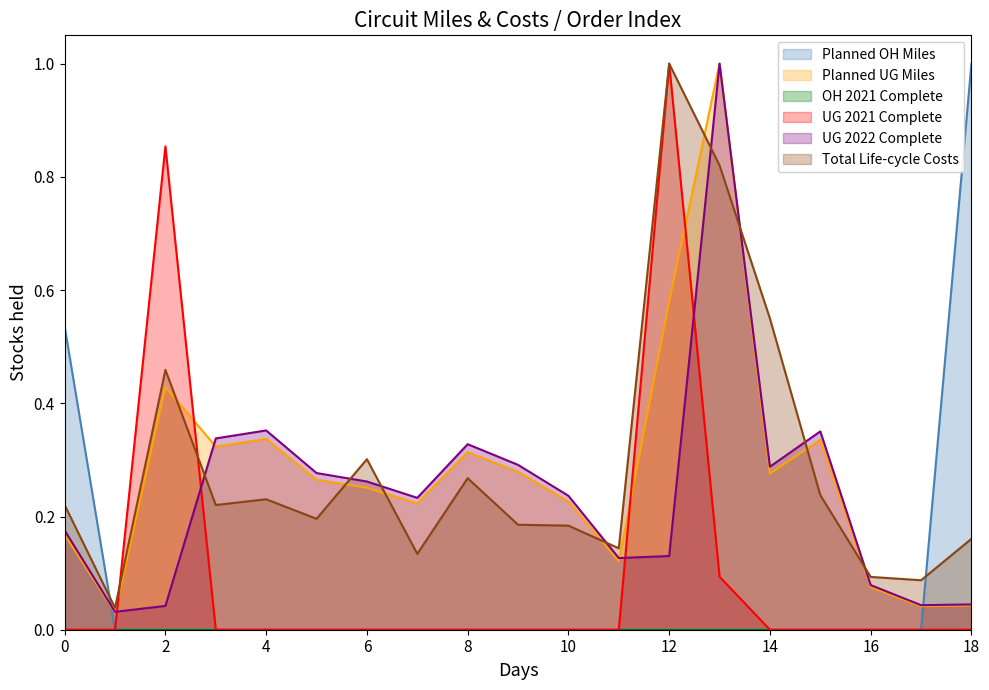

True or false: UG 2022 Complete and Planned OH Miles intersect in this chart.

True